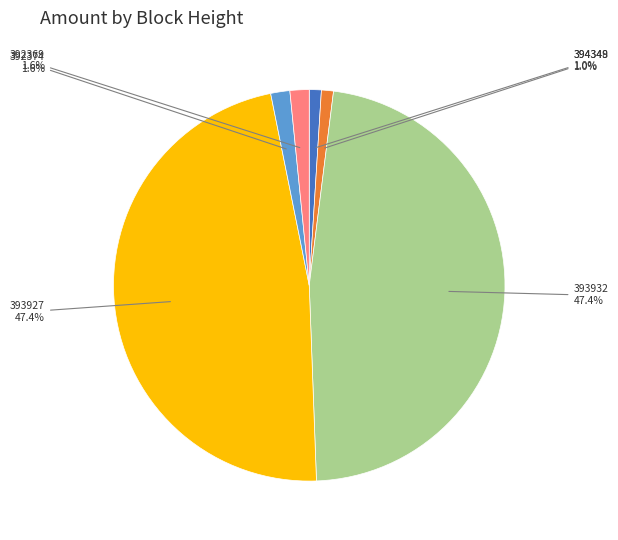

Is there a majority slice in this chart?

No